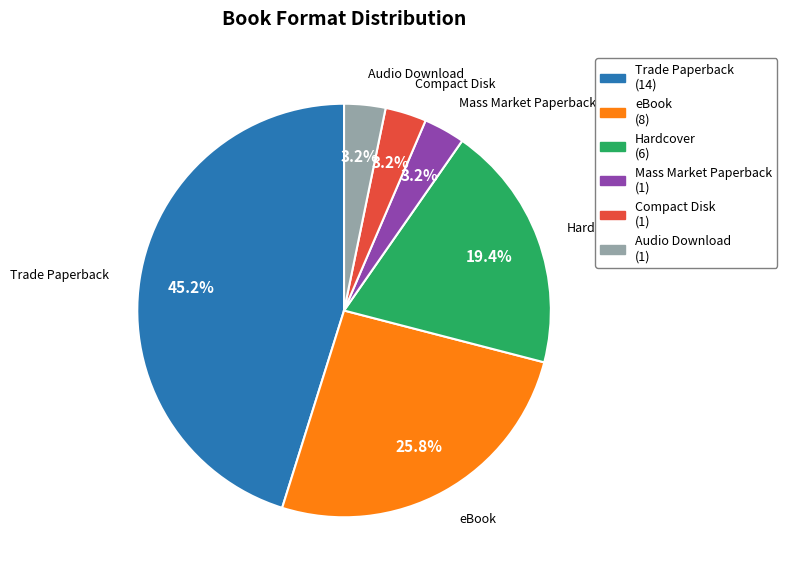

To the nearest percent, what portion does Mass Market Paperback represent?

3%